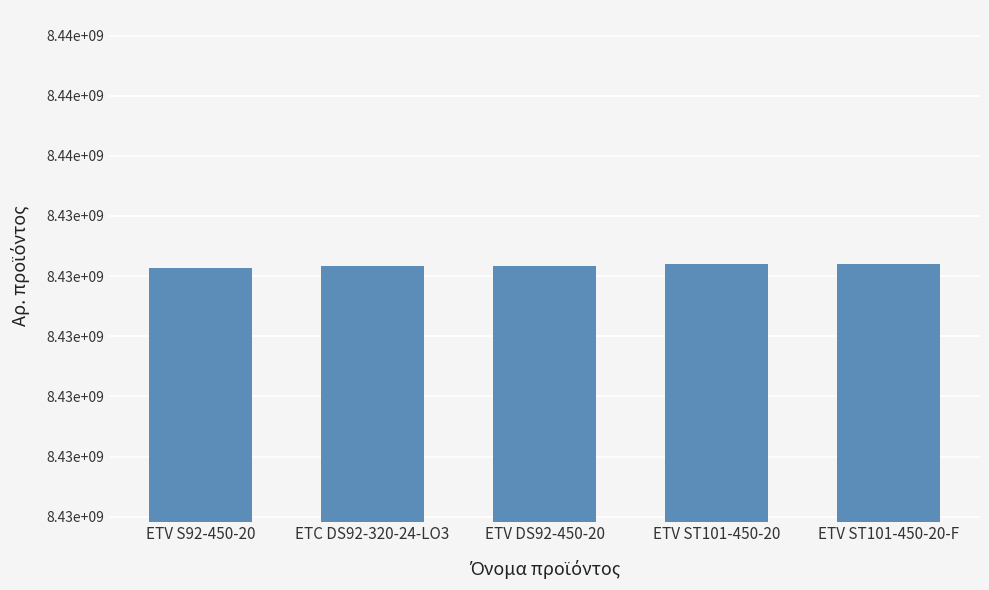

Rank the categories by value from lowest to highest.

ETV S92-450-20, ETC DS92-320-24-LO3, ETV DS92-450-20, ETV ST101-450-20, ETV ST101-450-20-F